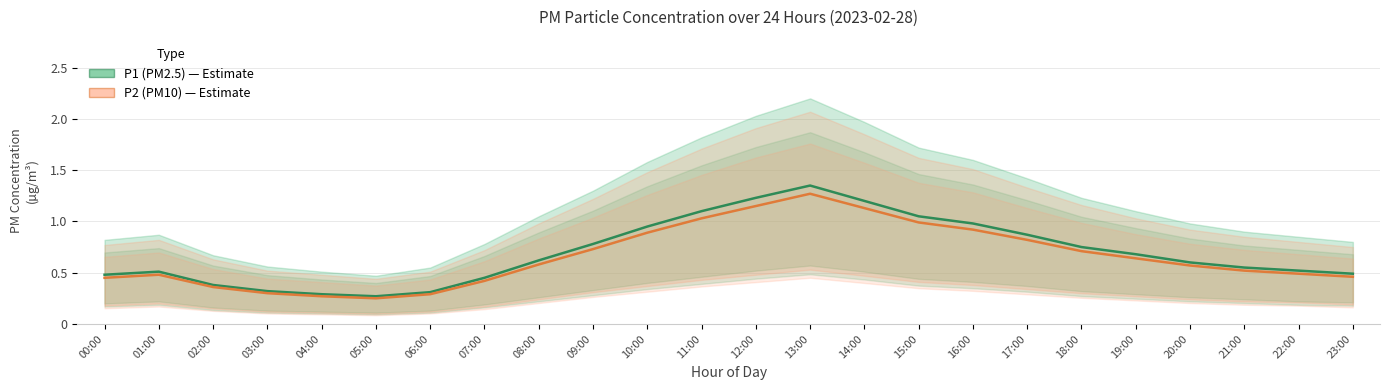

Is this an area chart (filled region under the line)?

No